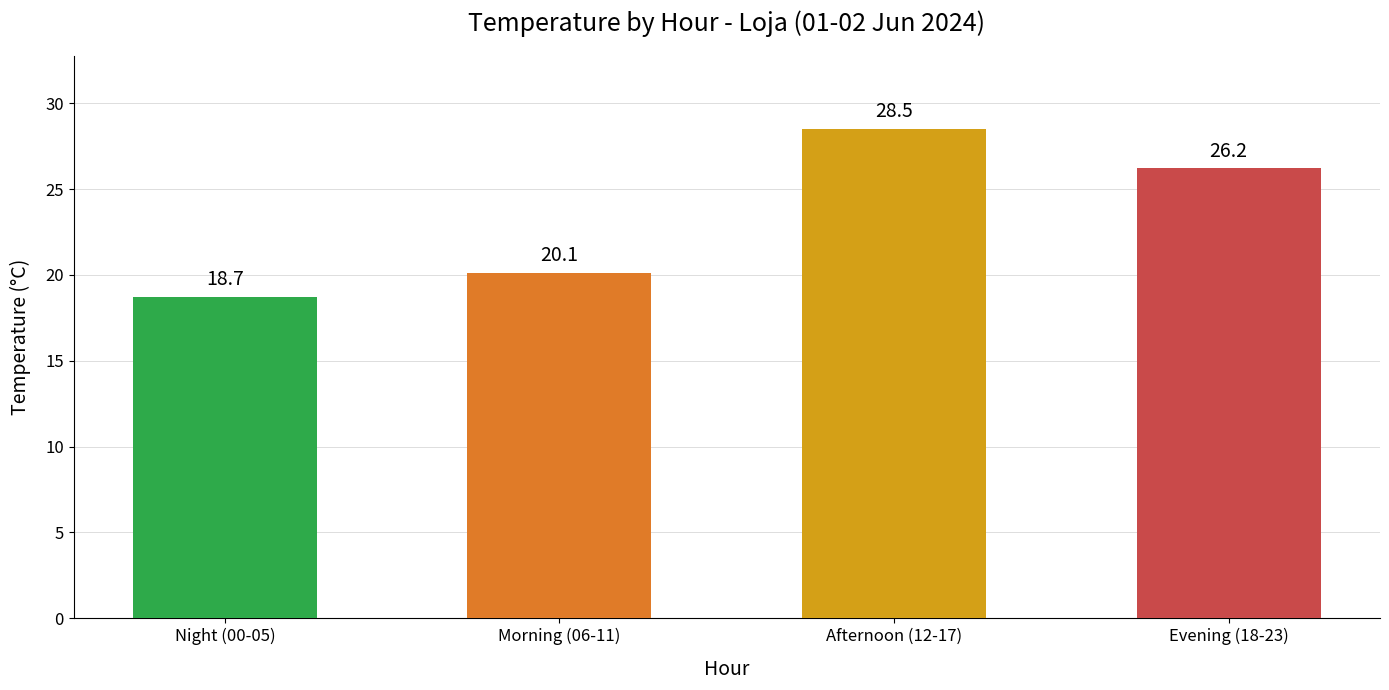

Rank the categories by value from highest to lowest.

Afternoon (12-17), Evening (18-23), Morning (06-11), Night (00-05)